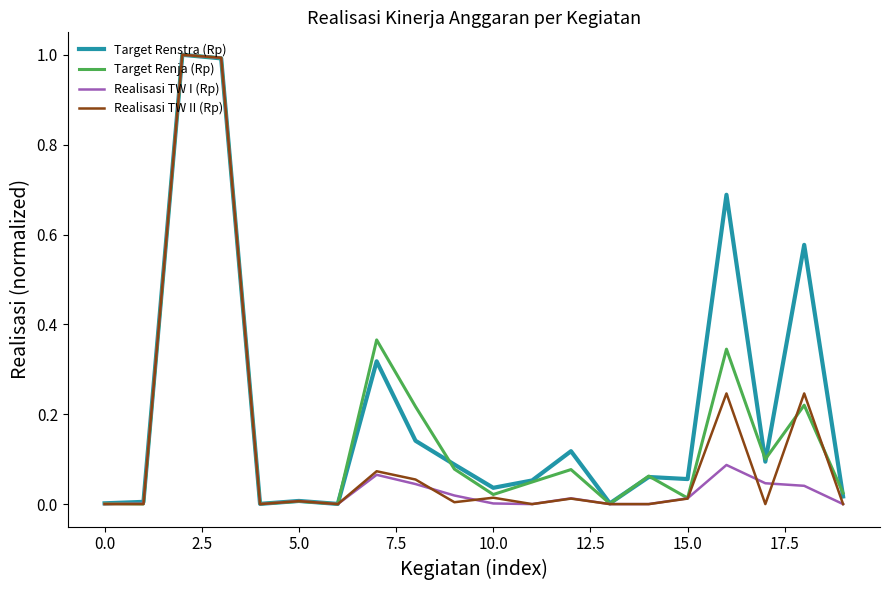

Rank the series by their average value, from highest to lowest.

Target Renstra (Rp), Target Renja (Rp), Realisasi TW II (Rp), Realisasi TW I (Rp)